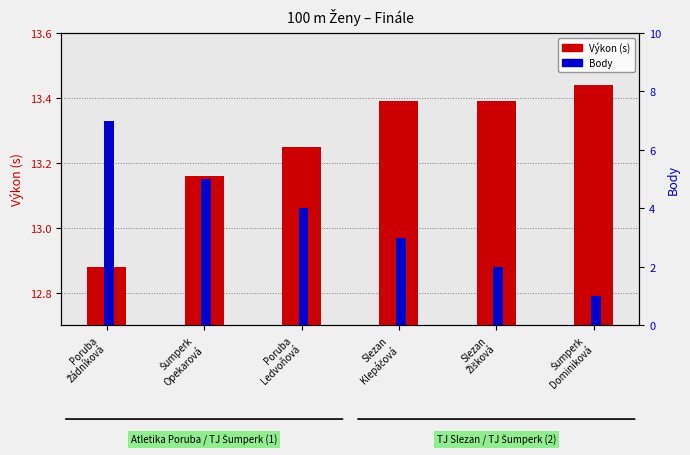

Reading left to right, list all the values displayed in this chart.

Výkon (s): 12.9	13.2	13.2	13.4	13.4	13.4
Body: 7.0	5.0	4.0	3.0	2.0	1.0